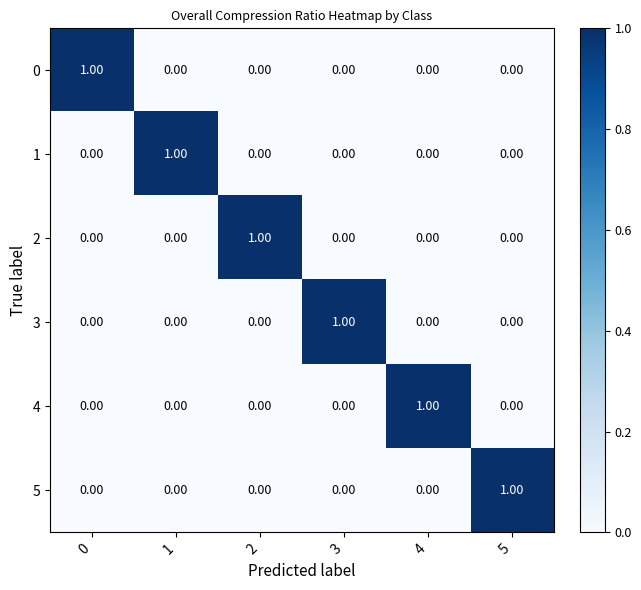

How many distinct data groups are displayed?

6